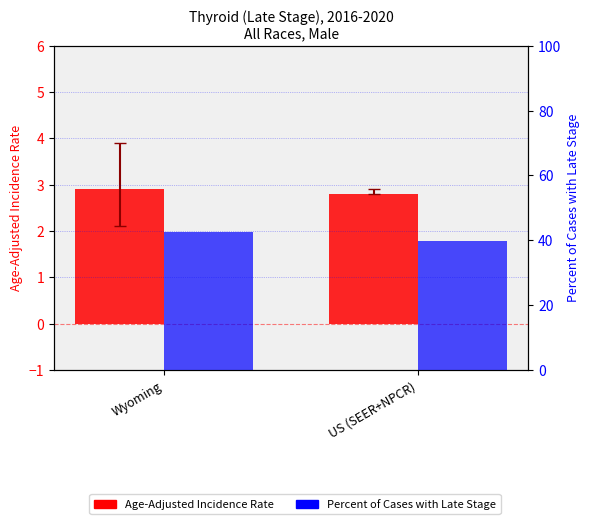

List the series in order of their peak value, lowest first.

Age-Adjusted Incidence Rate, Percent of Cases with Late Stage